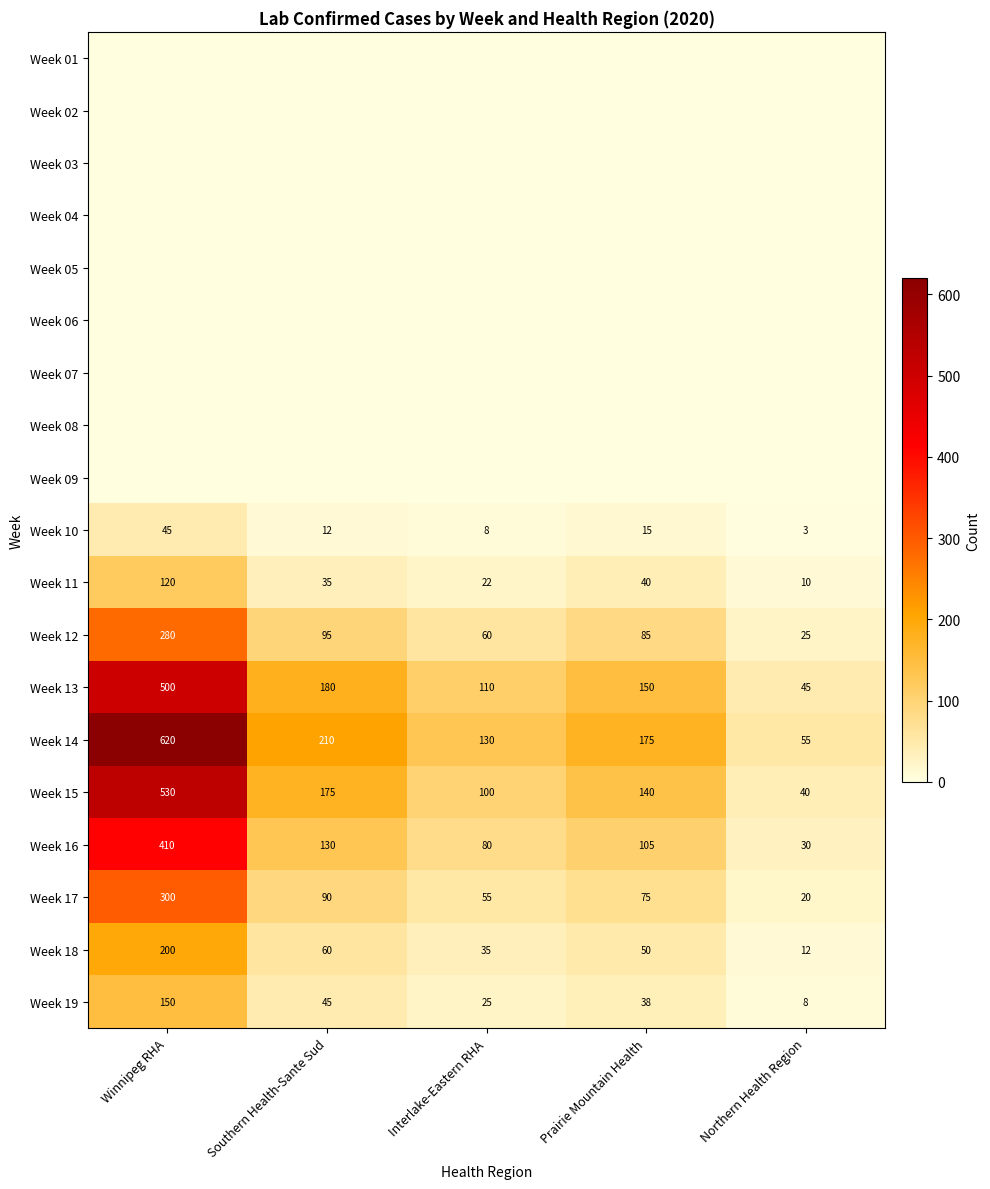

Where is Week 17 nearest to the value 160?

Southern Health-Sante Sud